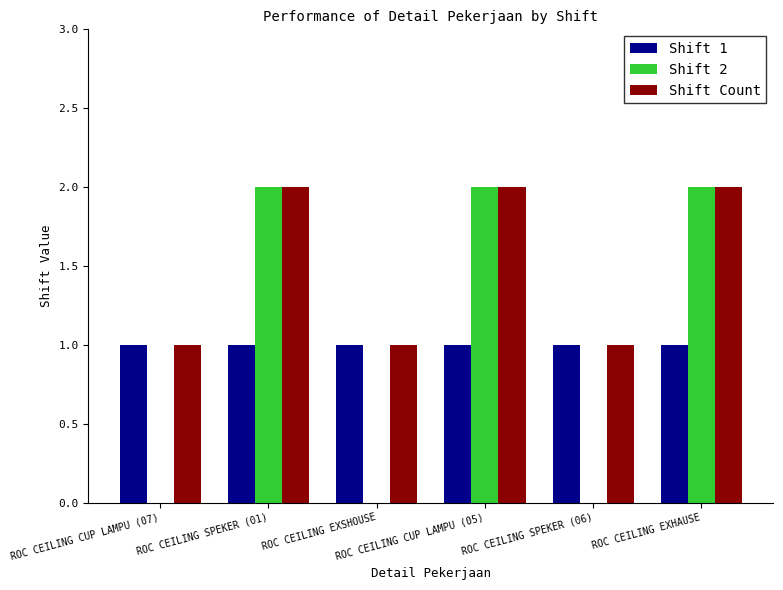

Count the number of data series in this chart.

3